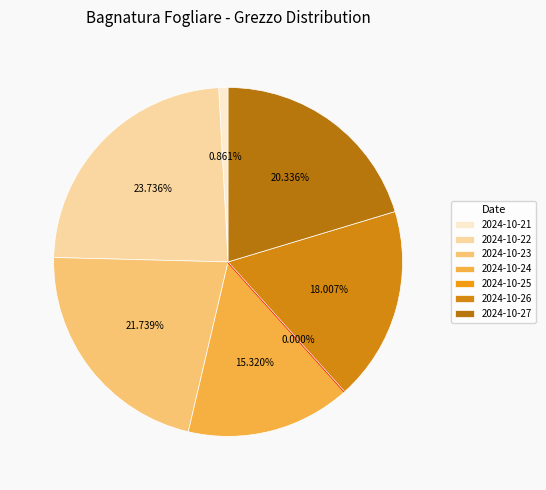

Which slice is the smallest?

2024-10-25